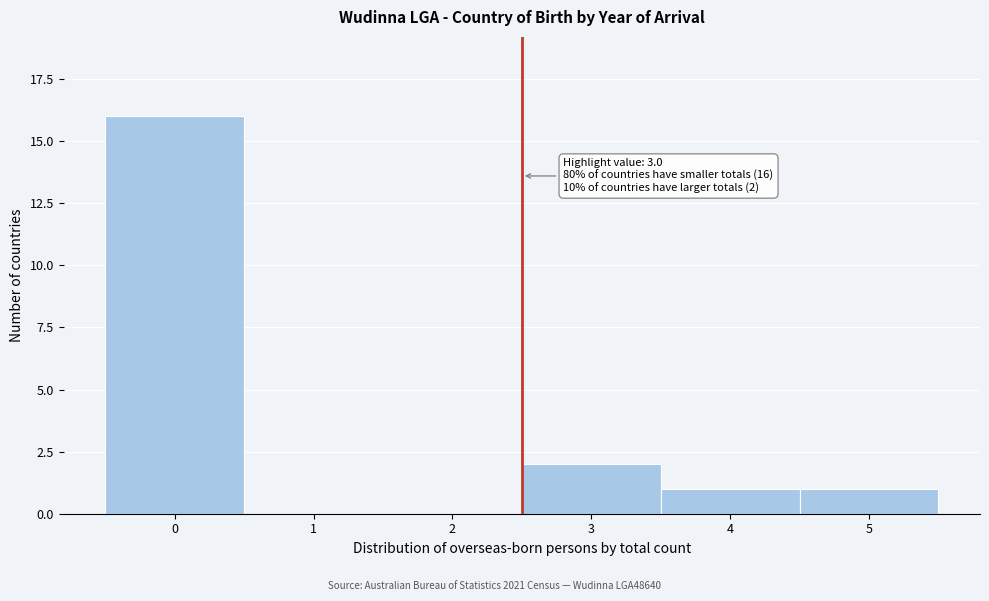

Reading left to right, transcribe all the data shown in this chart.

0=16	1=0	2=0	3=2	4=1	5=1